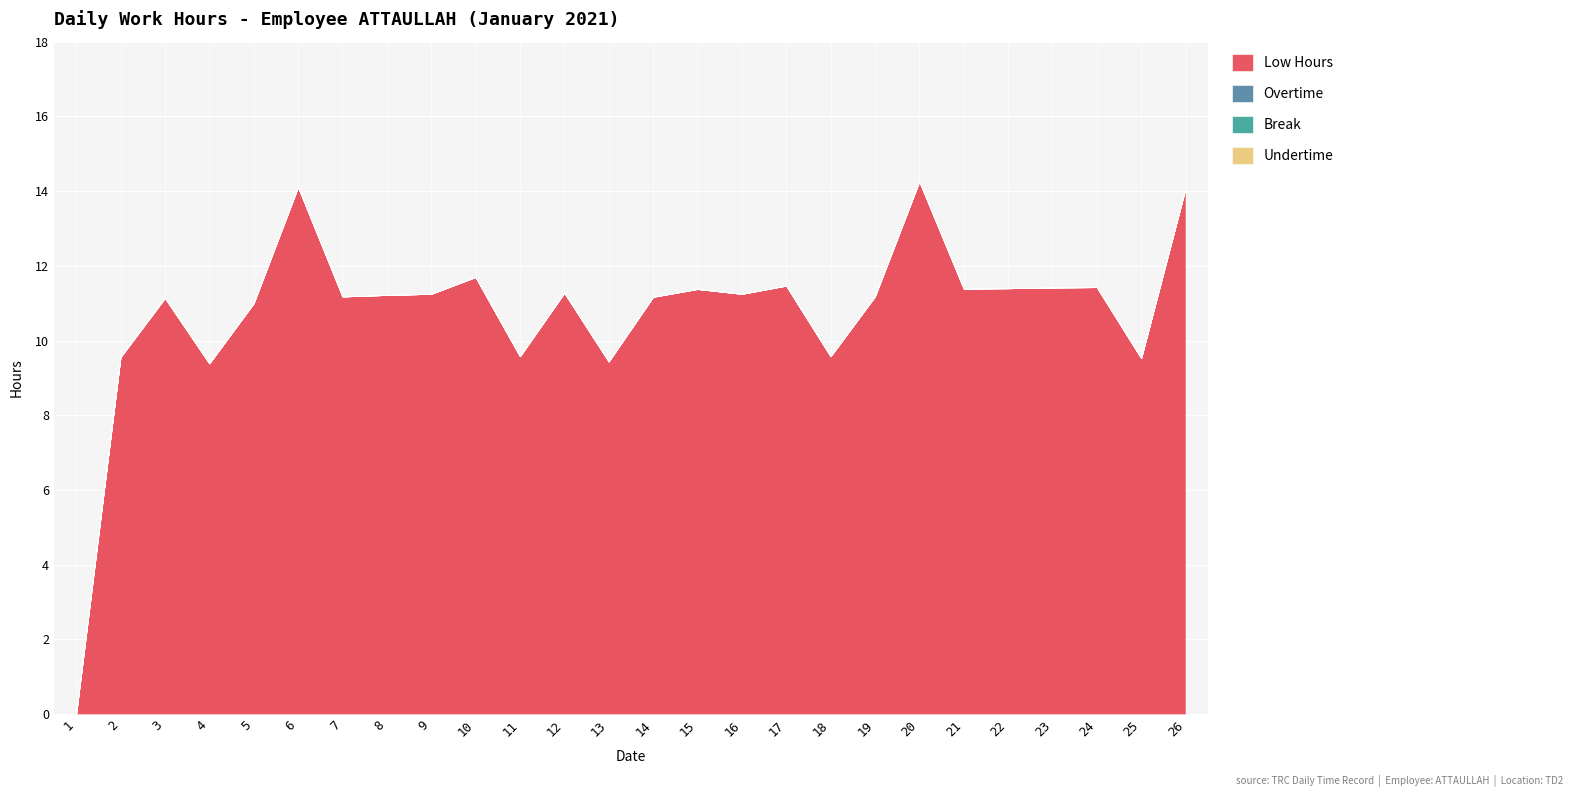

At which category is the sum across all series the highest?

20